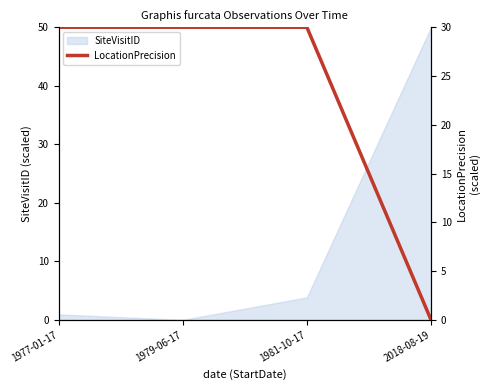

The SiteVisitID series shows 72.7 at 2018-08-19. True or false?

False